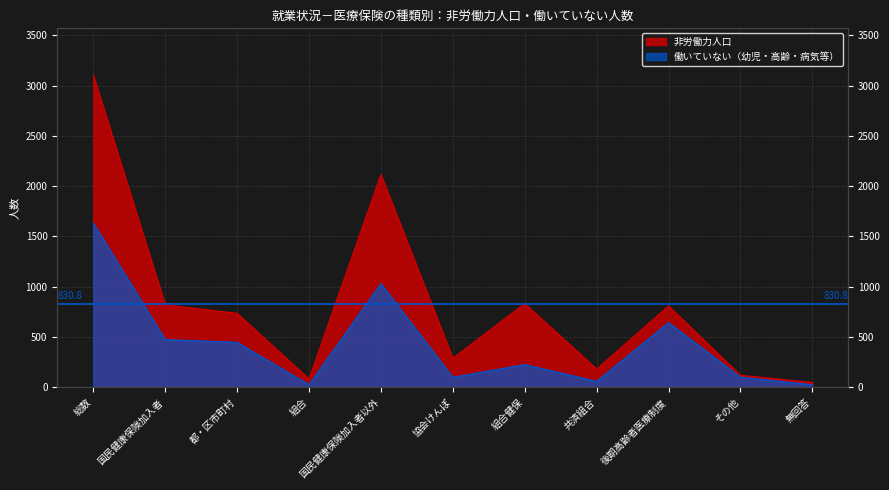

What position from the right is 国民健康保険加入者以外?

7